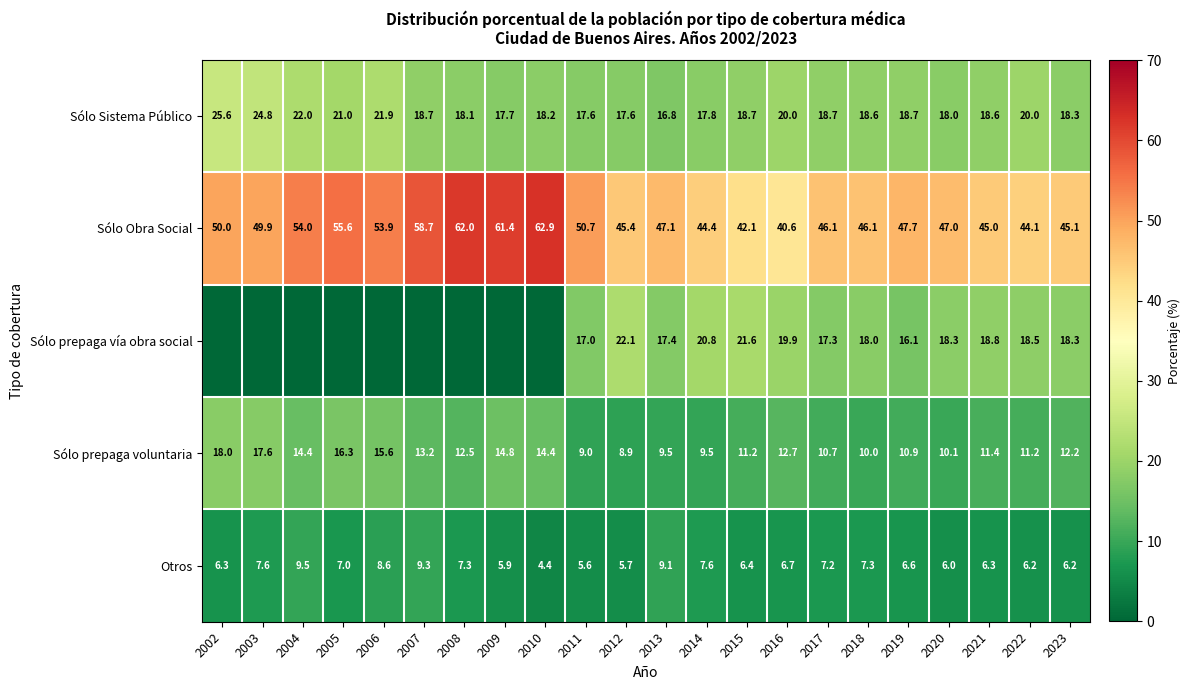

Is the value of Sólo Obra Social at 2004 greater than the value of Sólo Sistema Público at 2019?

Yes